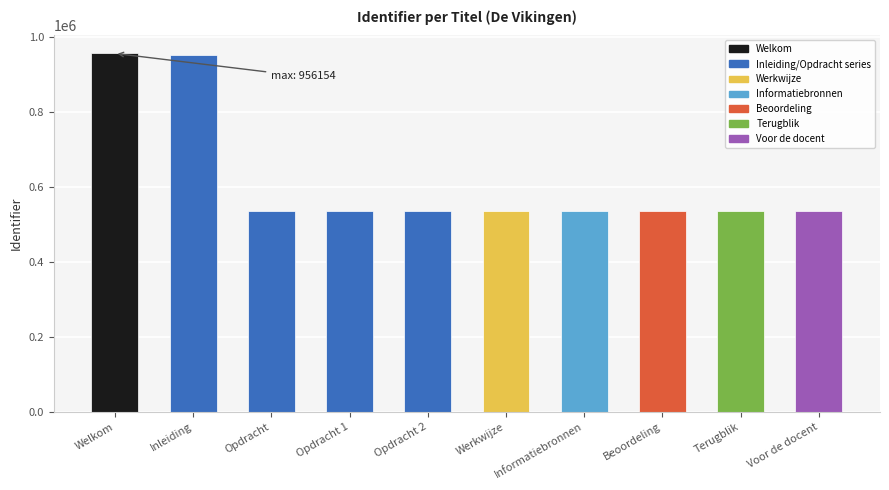

What is the sum of all values?

6186411